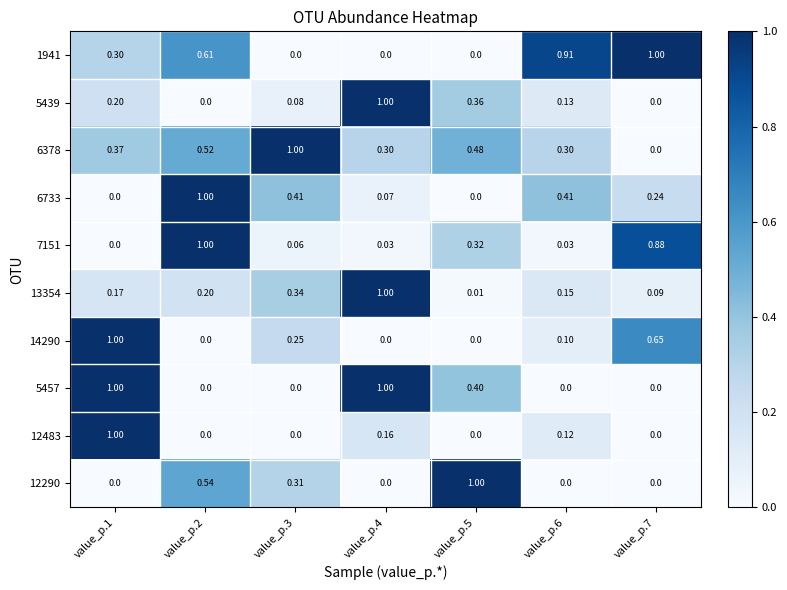

Which category has the highest value across all series?

value_p.7